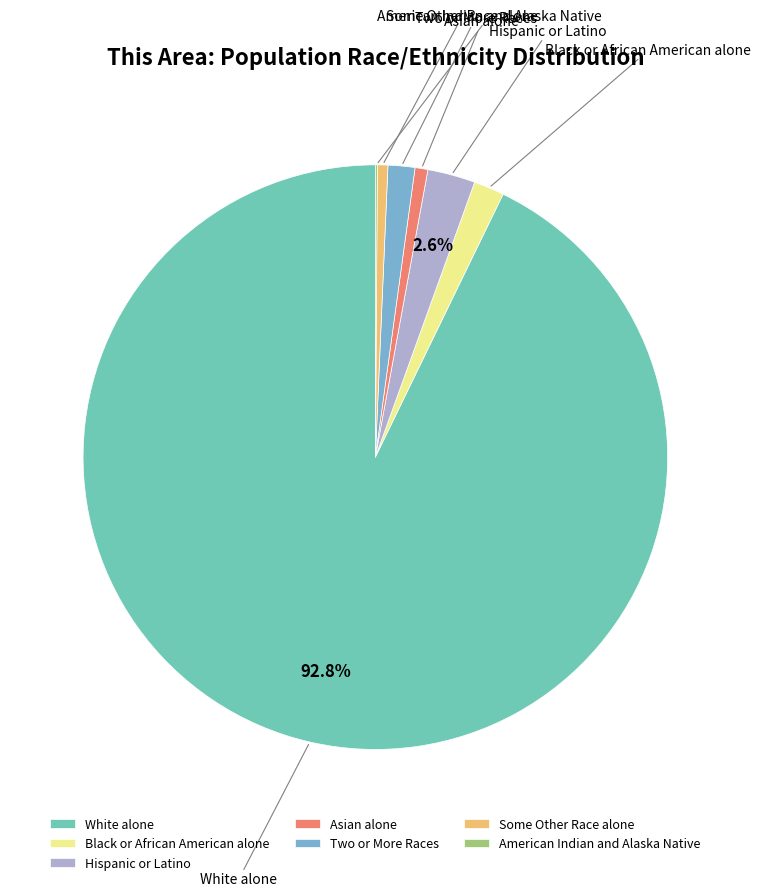

To the nearest percent, what is the difference between the largest and smallest slice percentages?

93%